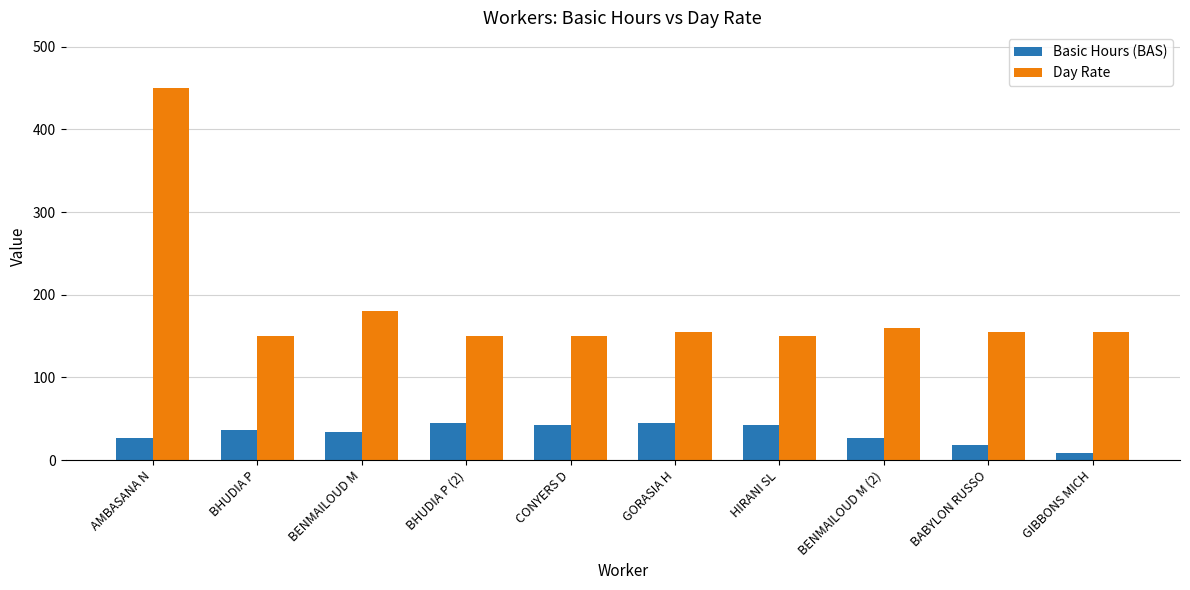

What is the label of the 6th bar from the right?

CONYERS D